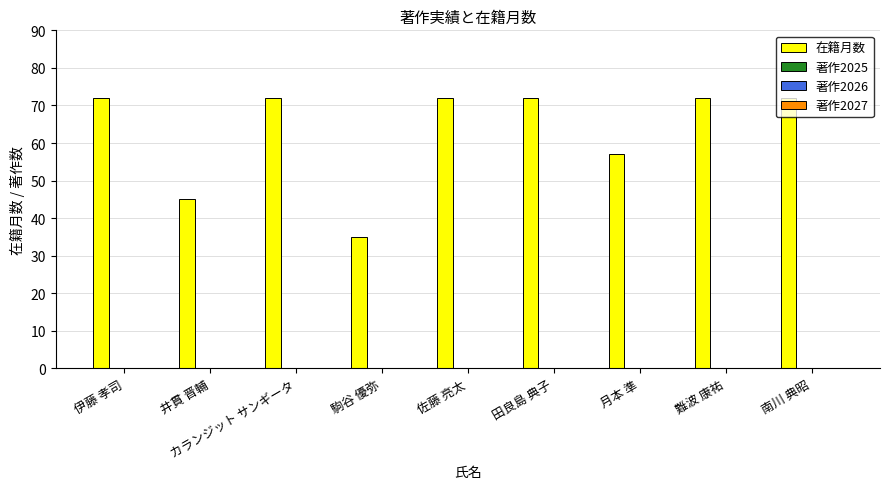

What is the value of the 5th bar from the left?

72